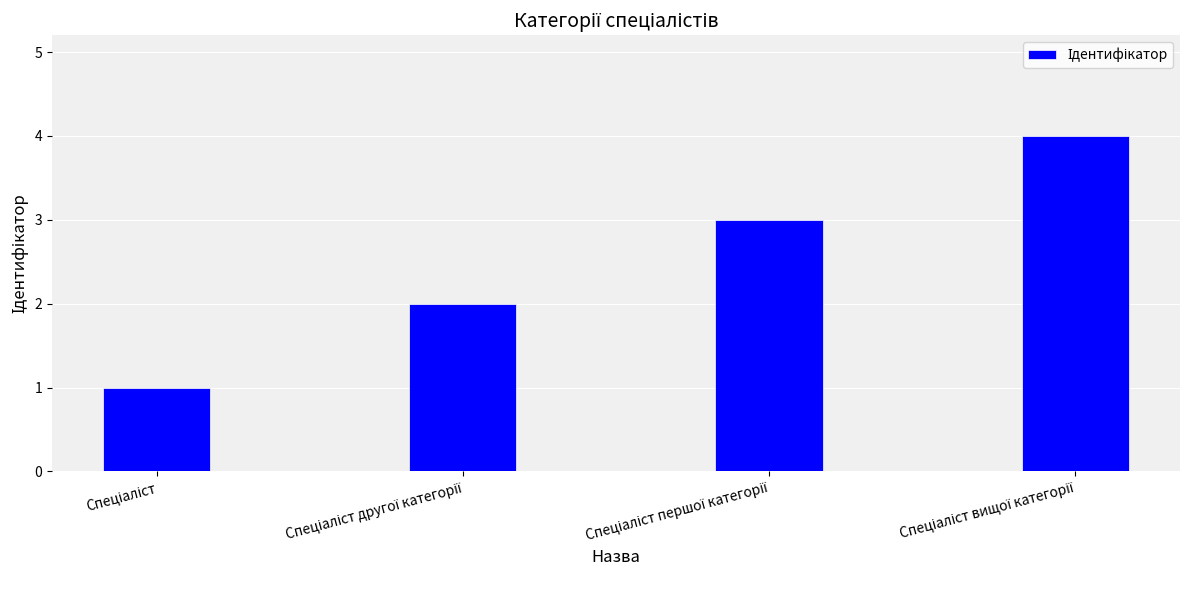

What is the difference between the maximum and minimum values?

3